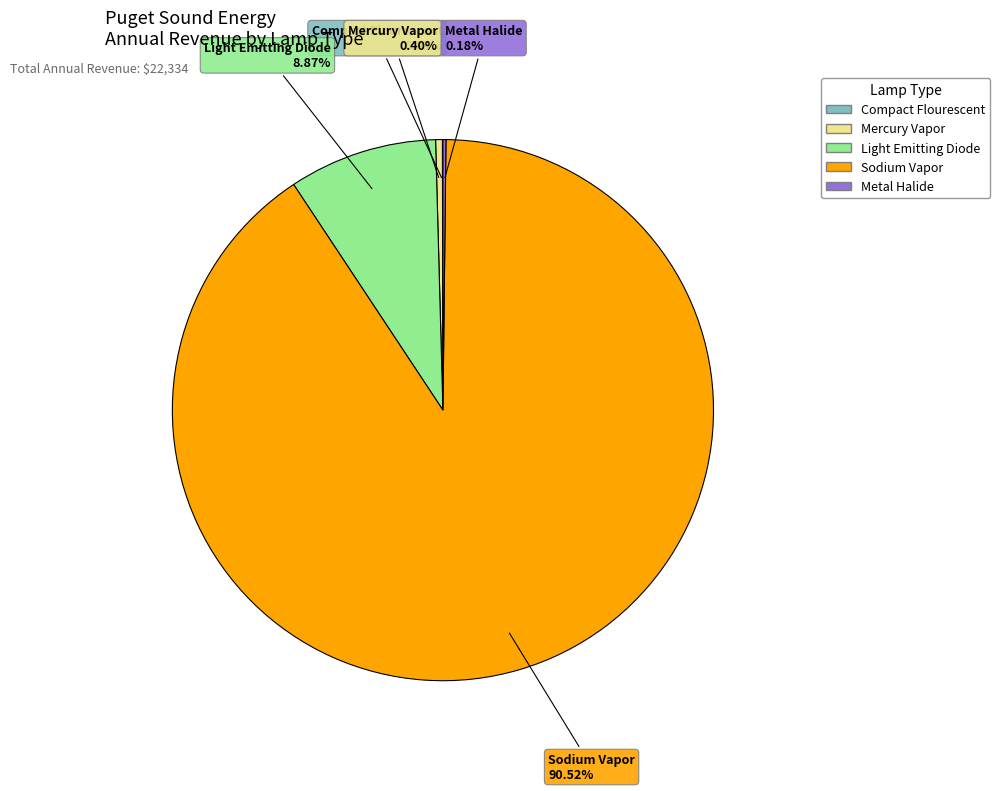

Which category has the biggest portion of the pie?

Sodium Vapor